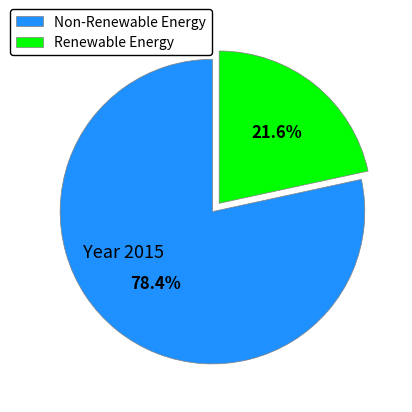

How many slices are in this pie chart?

2